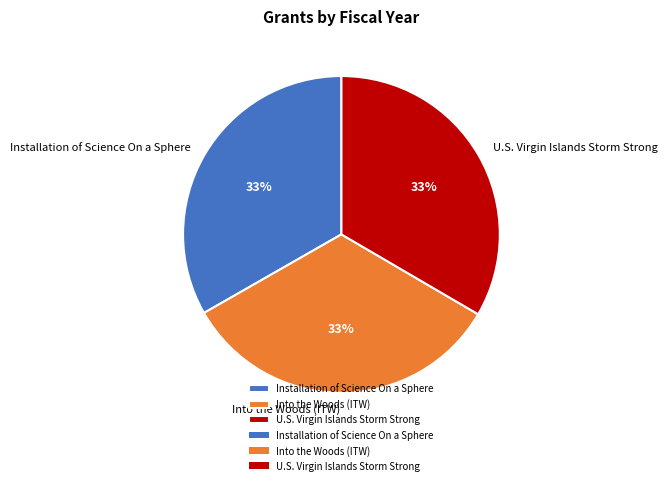

Combined, do Installation of Science On a Sphere and U.S. Virgin Islands Storm Strong account for over 50%?

Yes